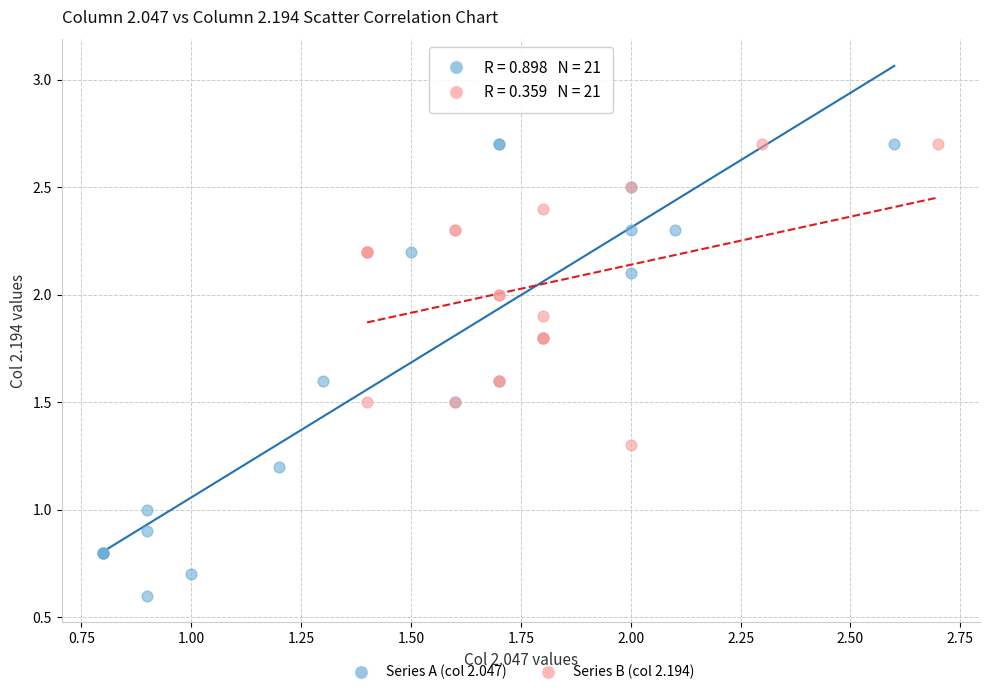

Which series reaches the minimum Y coordinate?

Series A (col 2.047)